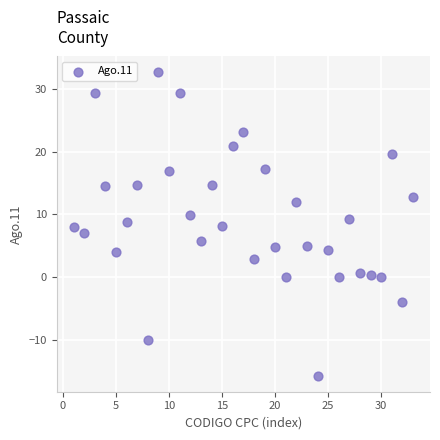

What is the range of Y values (max minus min)?

48.6